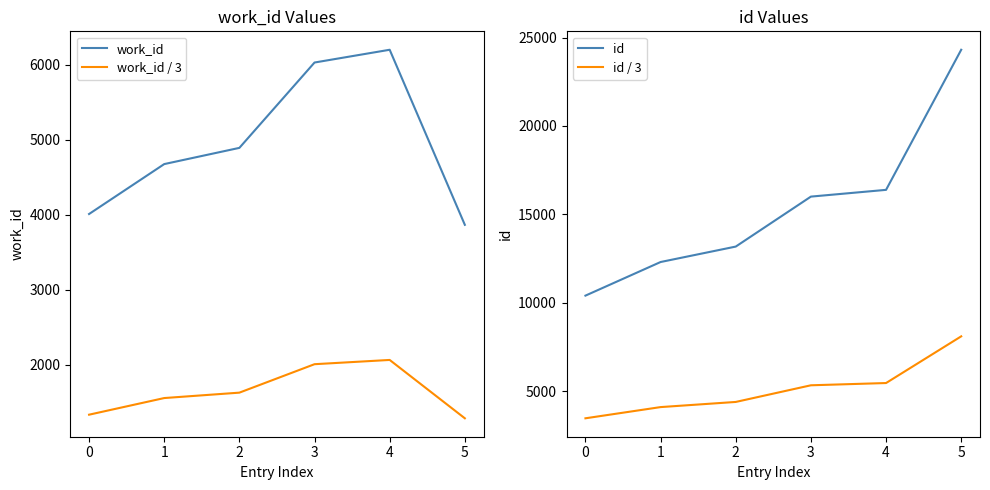

At which category does work_id / 3 reach its first local peak?

4